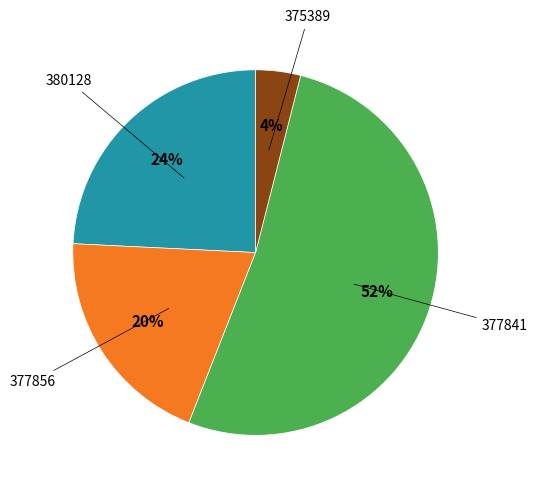

To the nearest percent, what is the difference between the largest and smallest slice percentages?

48%